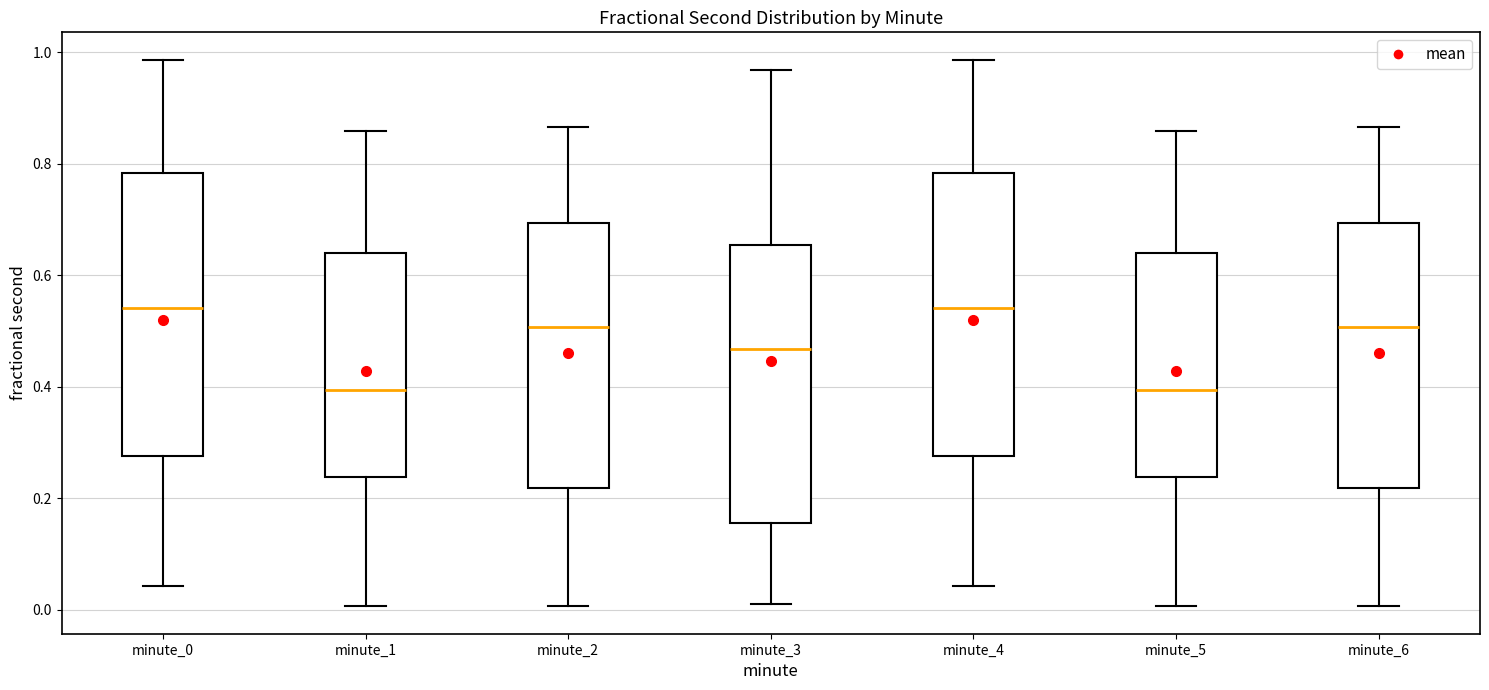

Reading left to right, transcribe this box plot: for each box, give where its median line is, the range the box spans, and where its two whiskers end, as read against the y-axis. The values are not printed on the chart, so give them approximately, as read against the axis.

minute_0: median 0.54, box 0.28 to 0.78, whiskers 0.04 to 0.98
minute_1: median 0.40, box 0.24 to 0.64, whiskers 0.00 to 0.86
minute_2: median 0.50, box 0.22 to 0.70, whiskers 0.00 to 0.86
minute_3: median 0.46, box 0.16 to 0.66, whiskers 0.02 to 0.96
minute_4: median 0.54, box 0.28 to 0.78, whiskers 0.04 to 0.98
minute_5: median 0.40, box 0.24 to 0.64, whiskers 0.00 to 0.86
minute_6: median 0.50, box 0.22 to 0.70, whiskers 0.00 to 0.86